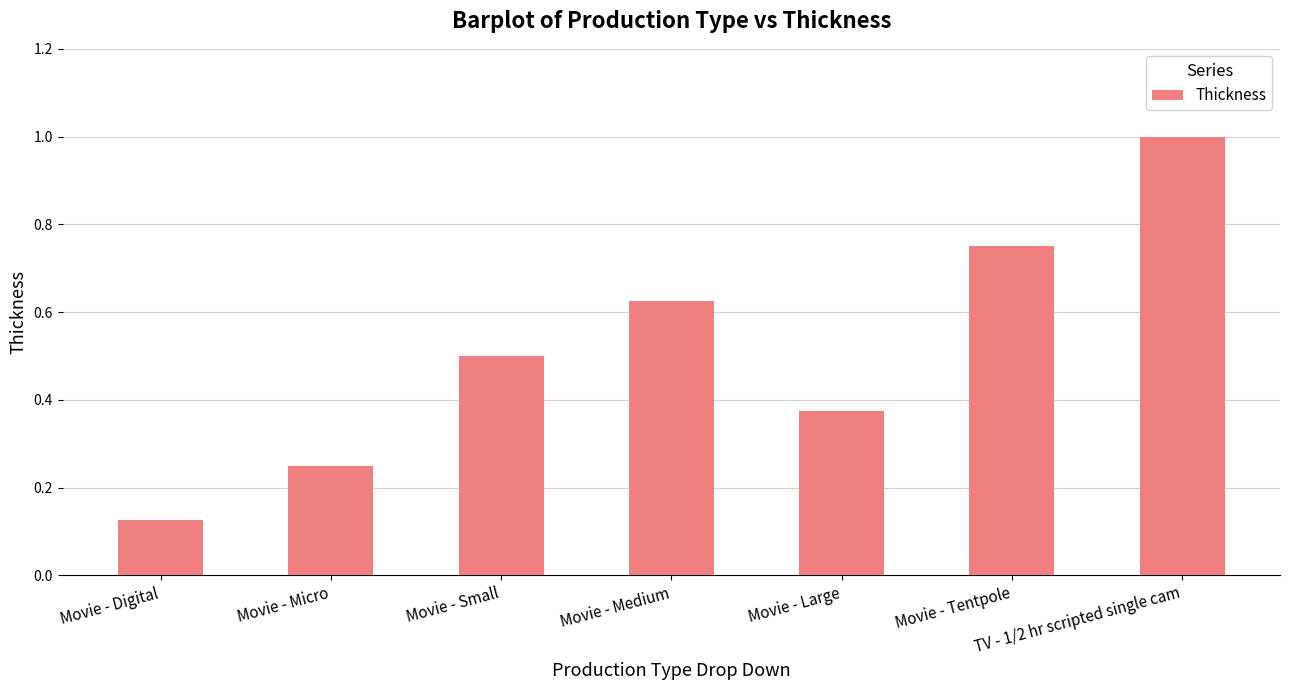

Between TV - 1/2 hr scripted single cam and Movie - Small, which is larger?

TV - 1/2 hr scripted single cam